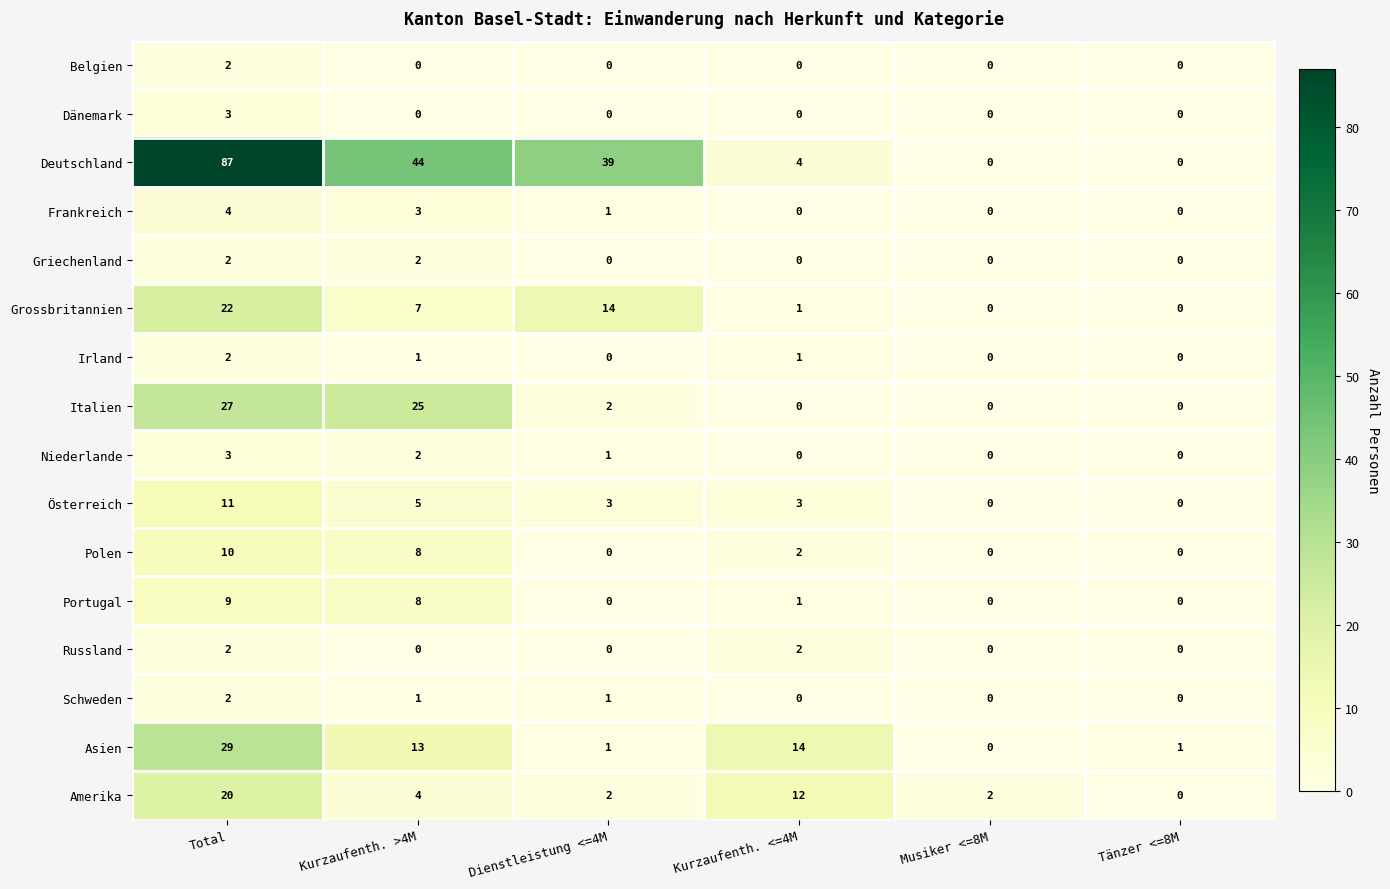

Count the Polen values in the range 0 to 8.

5